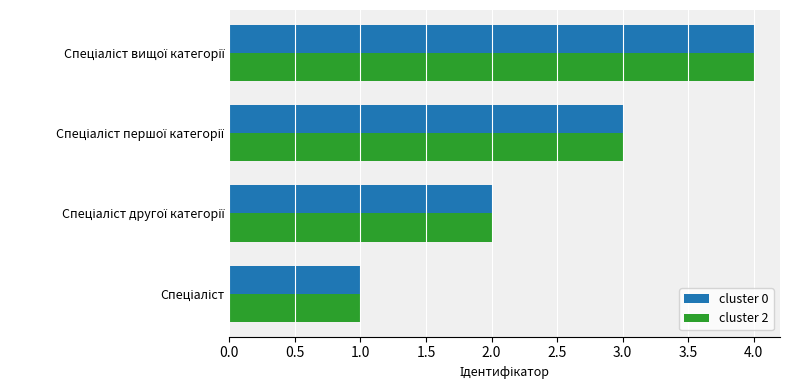

What is the difference between the maximum and minimum values in the cluster 0 series?

3